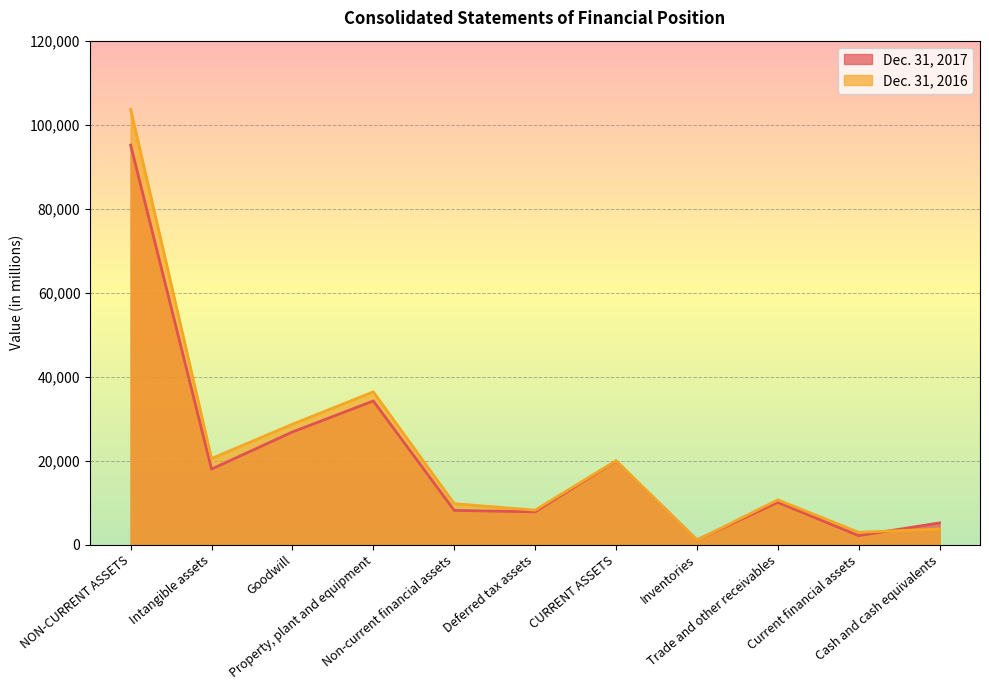

What is the average value of the Dec. 31, 2017 series?

20789